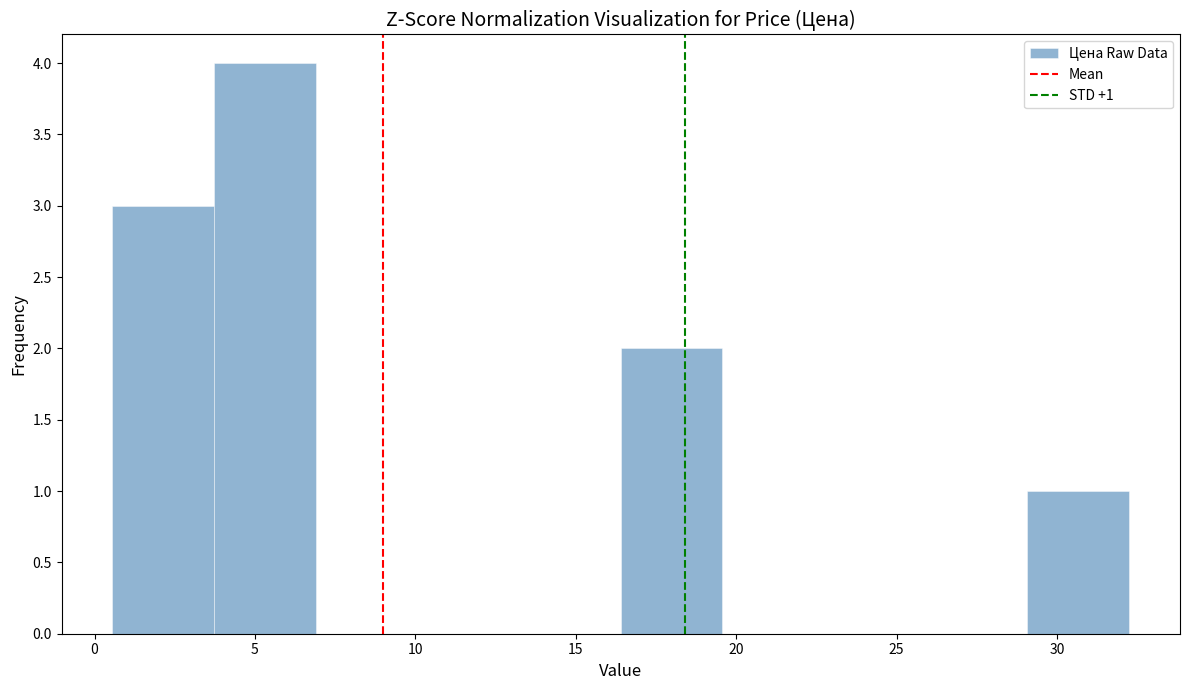

Which range on the x-axis has the tallest bar?

3.5 to 7.0